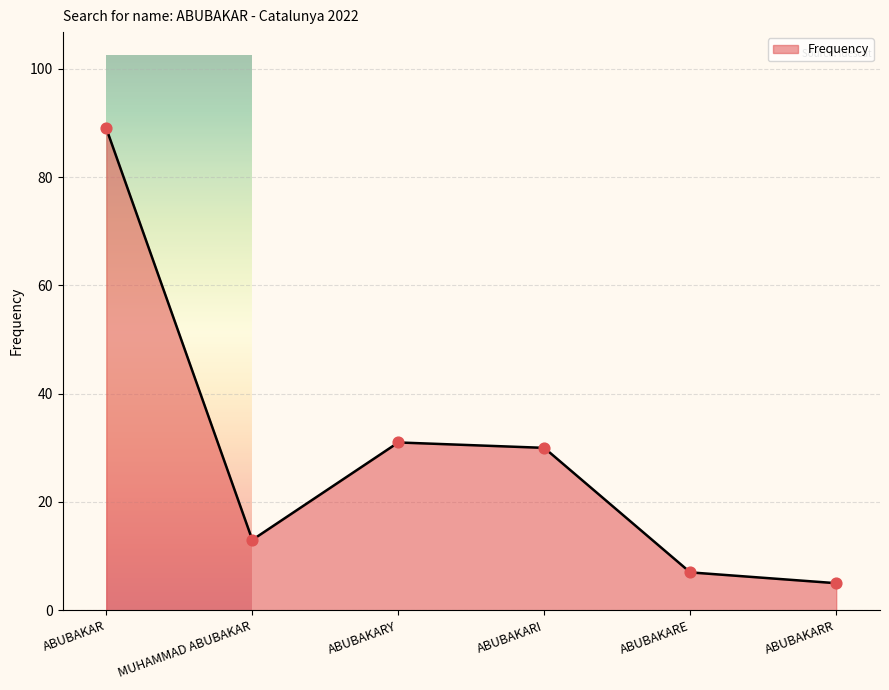

Which has a higher value, MUHAMMAD ABUBAKAR or ABUBAKARE?

MUHAMMAD ABUBAKAR